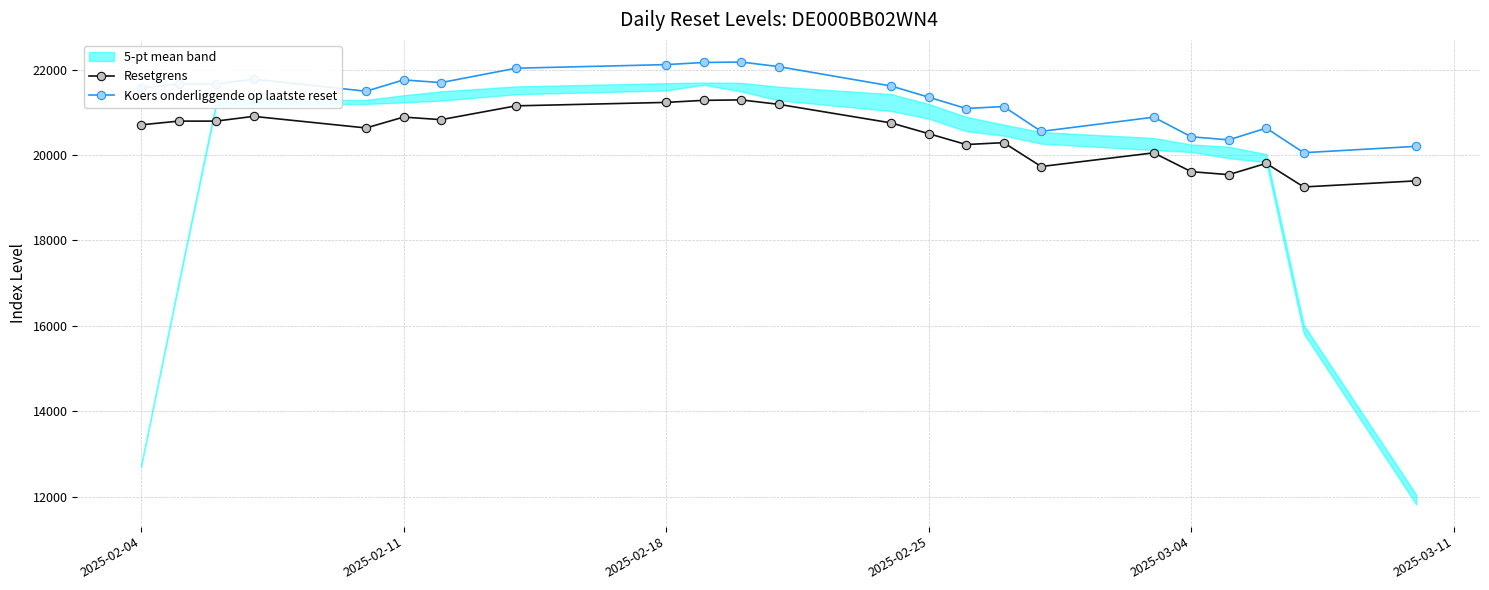

True or false: Resetgrens and Koers onderliggende op laatste reset intersect in this chart.

False